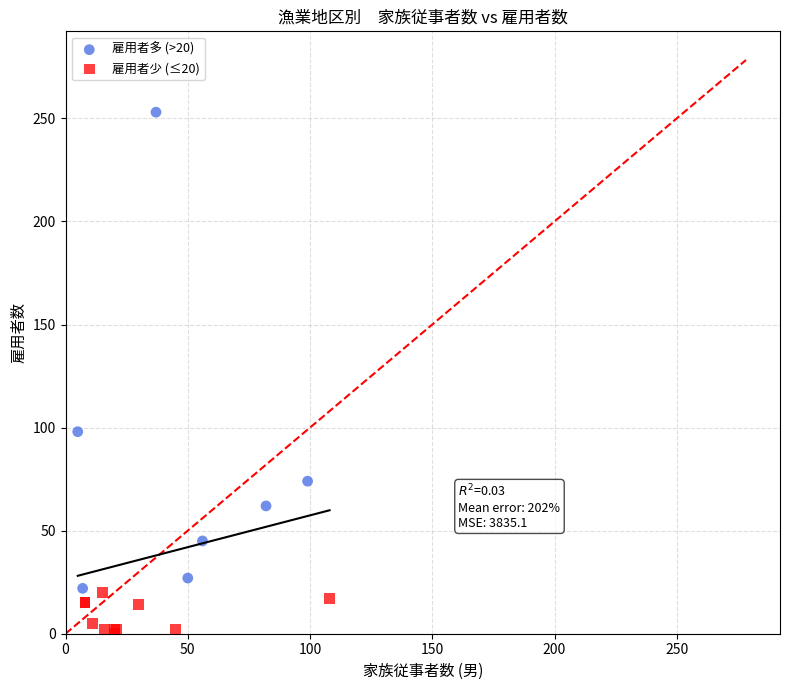

Which series reaches the maximum Y coordinate?

雇用者多 (>20)